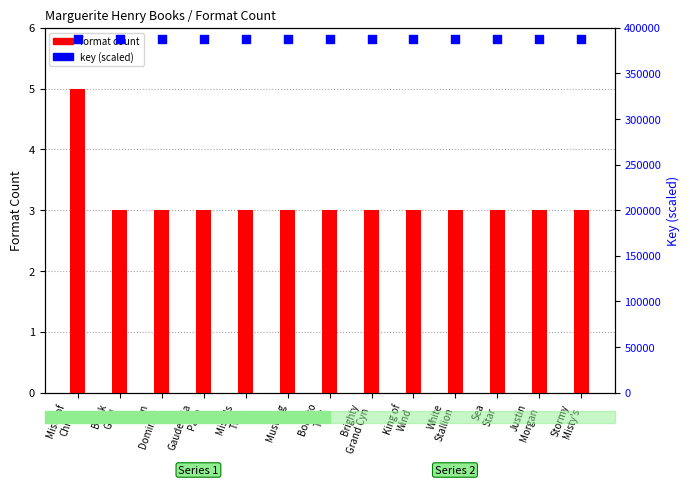

Which series contains the highest Y value?

key value